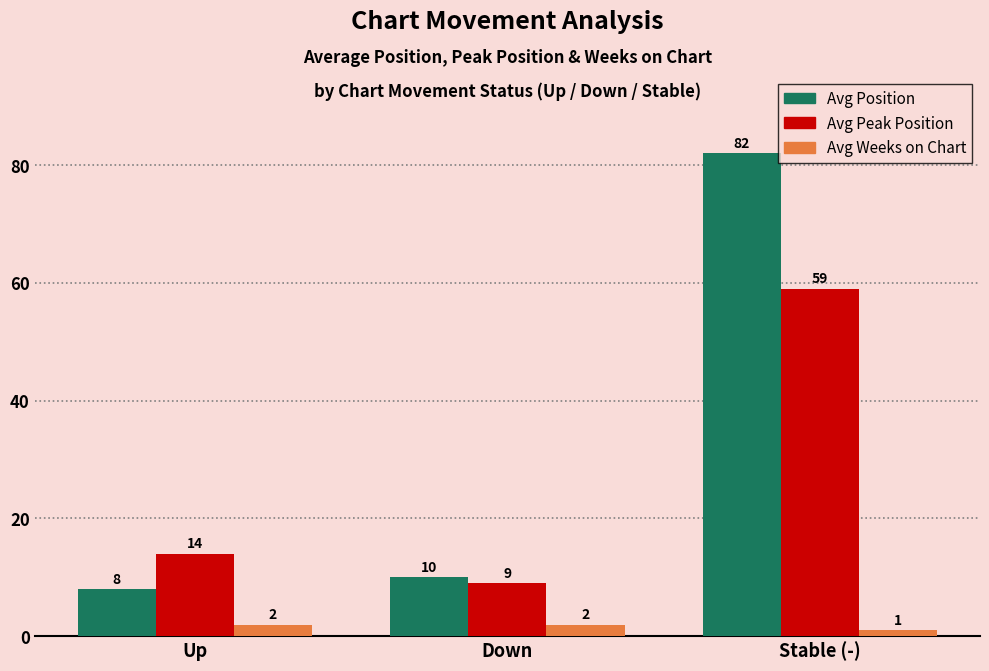

Rank the categories by Avg Peak Position value from lowest to highest.

Down, Up, Stable (-)